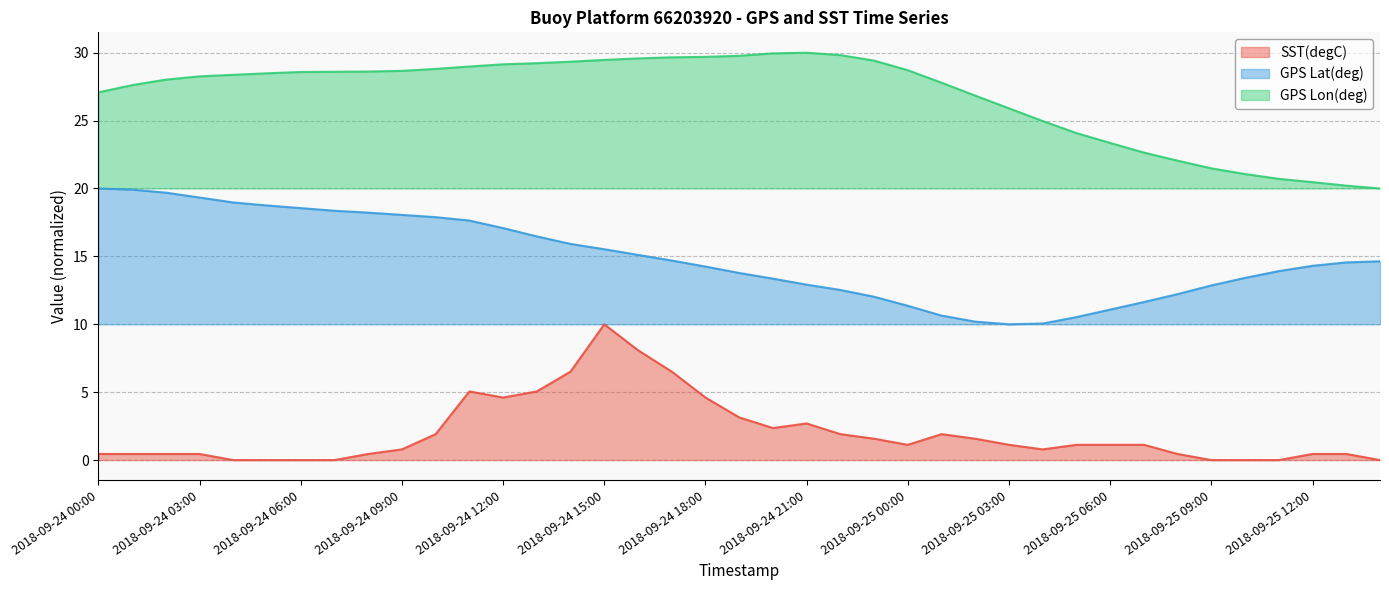

Which series has the largest range (max minus min)?

SST(degC)